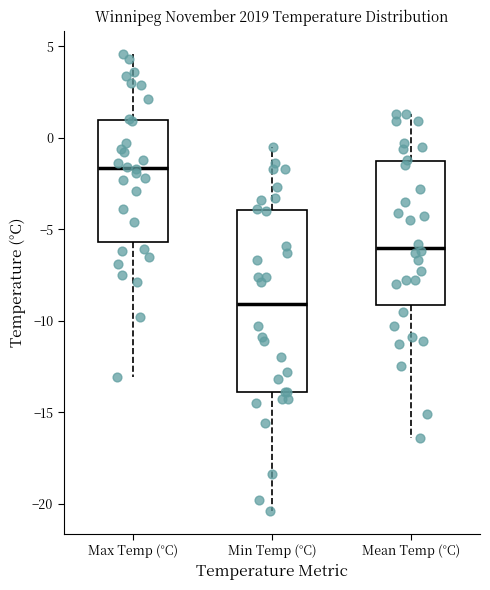

Reading left to right, transcribe this box plot: for each box, give where its median line is, the range the box spans, and where its two whiskers end, as read against the y-axis. The values are not printed on the chart, so give them approximately, as read against the axis.

Max Temp (°C): median -1.5, box -5.5 to 1.0, whiskers -13.0 to 4.5
Min Temp (°C): median -9.0, box -14.0 to -4.0, whiskers -20.5 to -0.5
Mean Temp (°C): median -6.0, box -9.0 to -1.5, whiskers -16.5 to 1.5